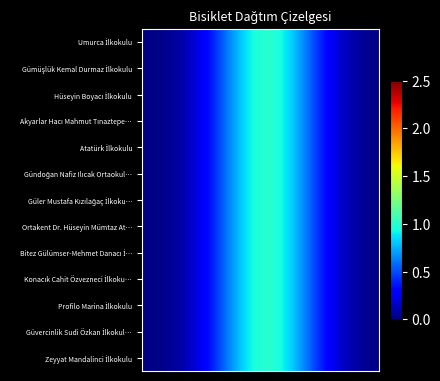

At which category is the sum across all series the highest?

10